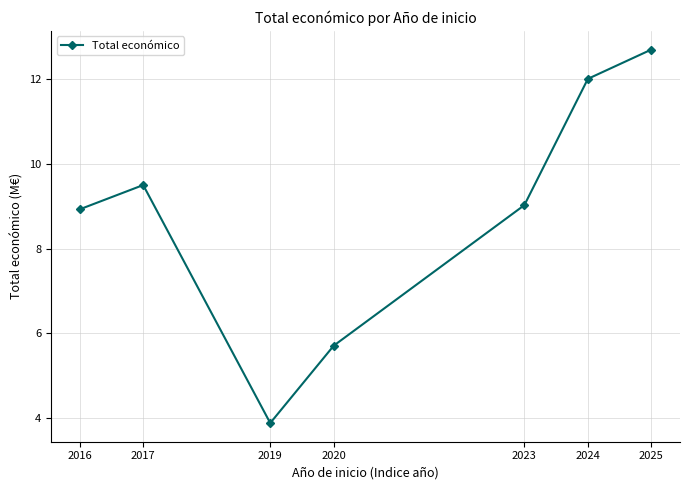

How many data points are less than 9?

3